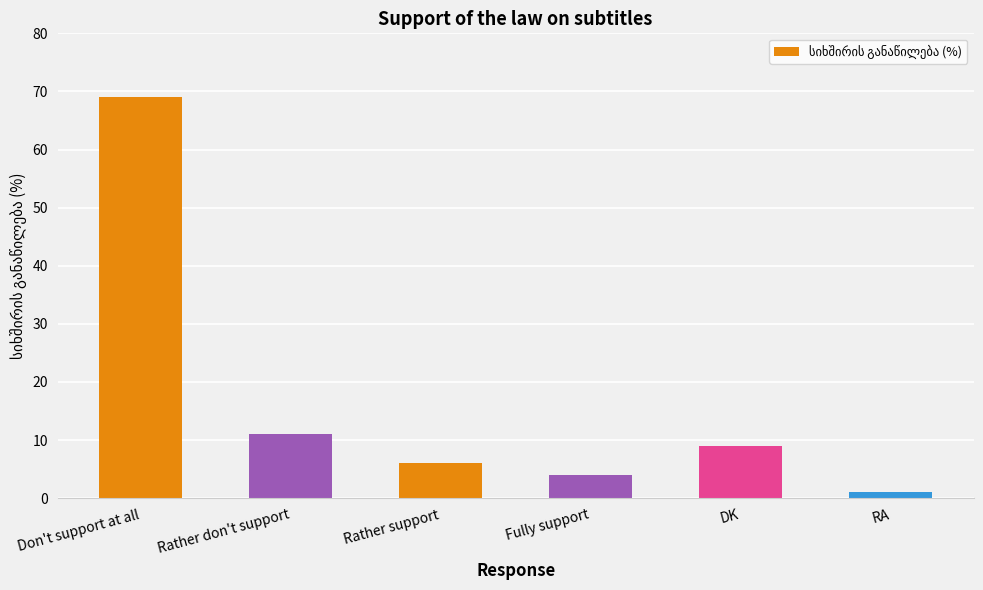

List the labels in order of value, largest first.

Don't support at all, Rather don't support, DK, Rather support, Fully support, RA